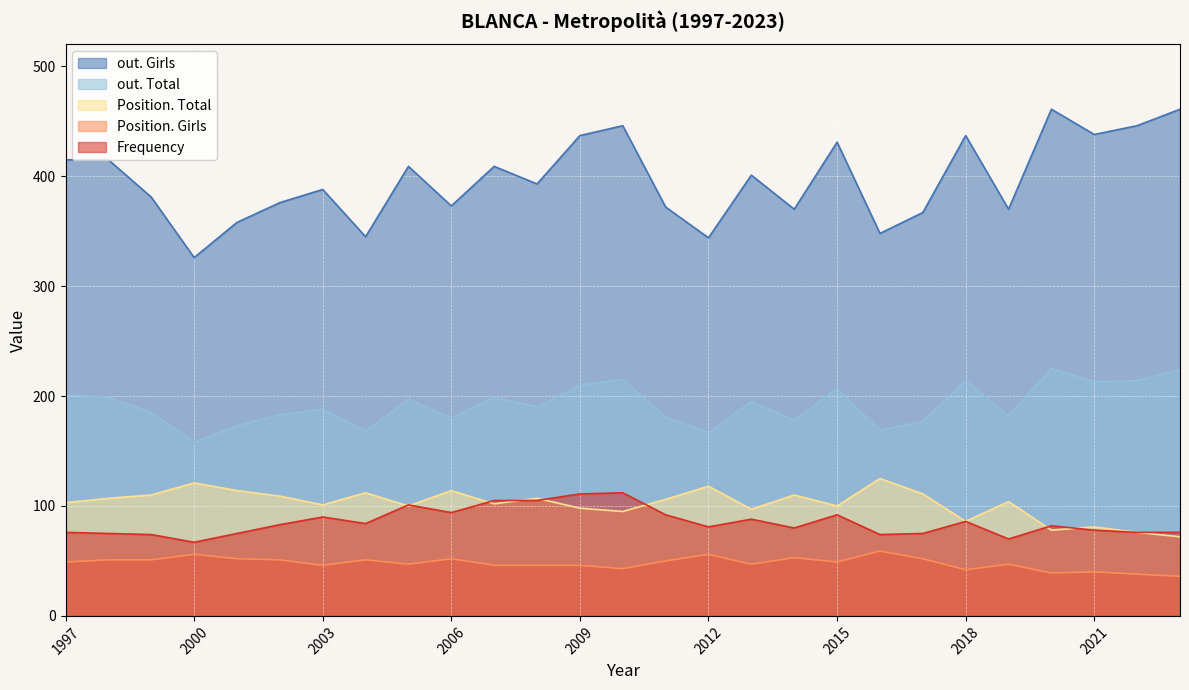

Which series has the widest spread of values?

out. Girls